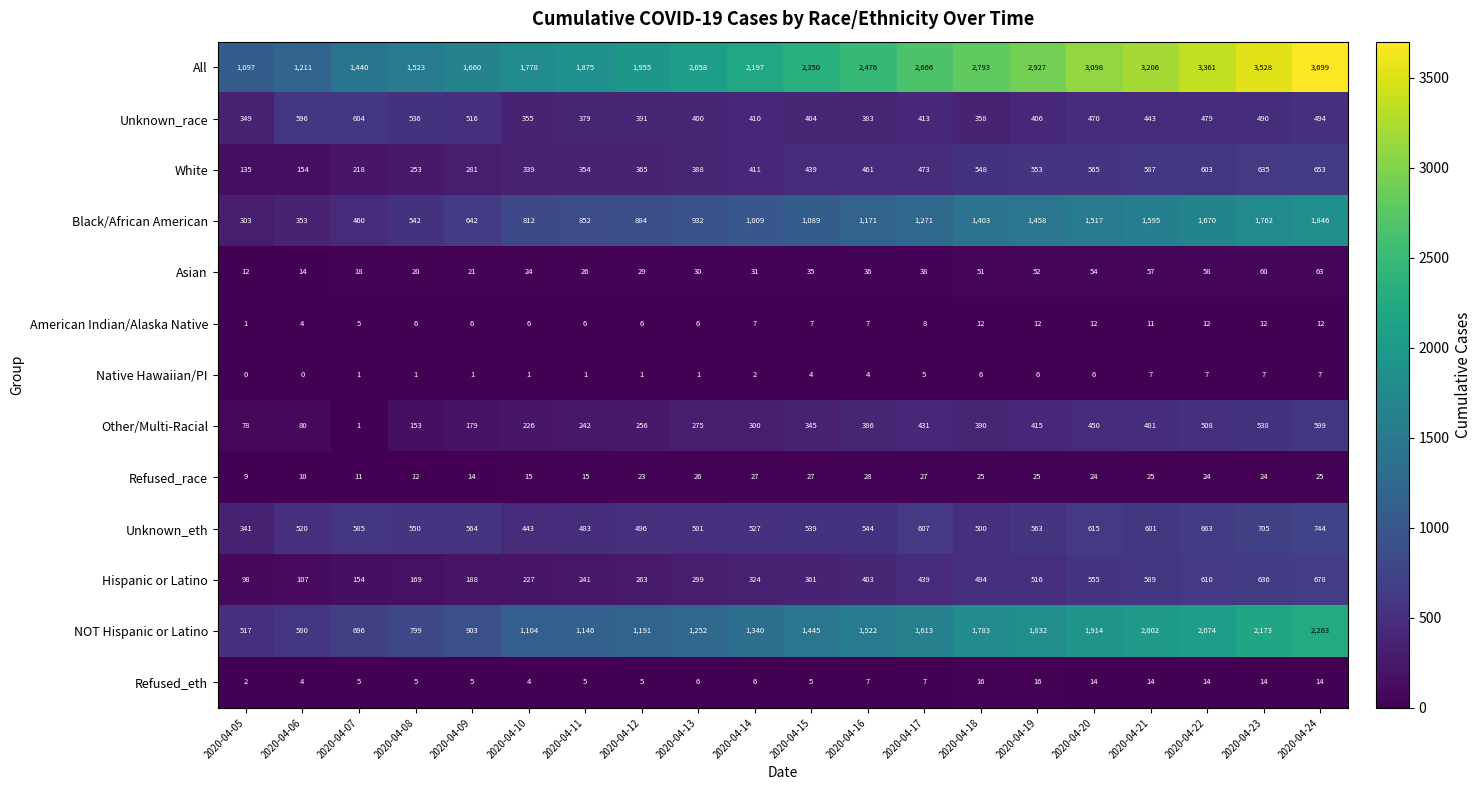

The value of Native Hawaiian/PI at 2020-04-14 is 2. True or false?

True